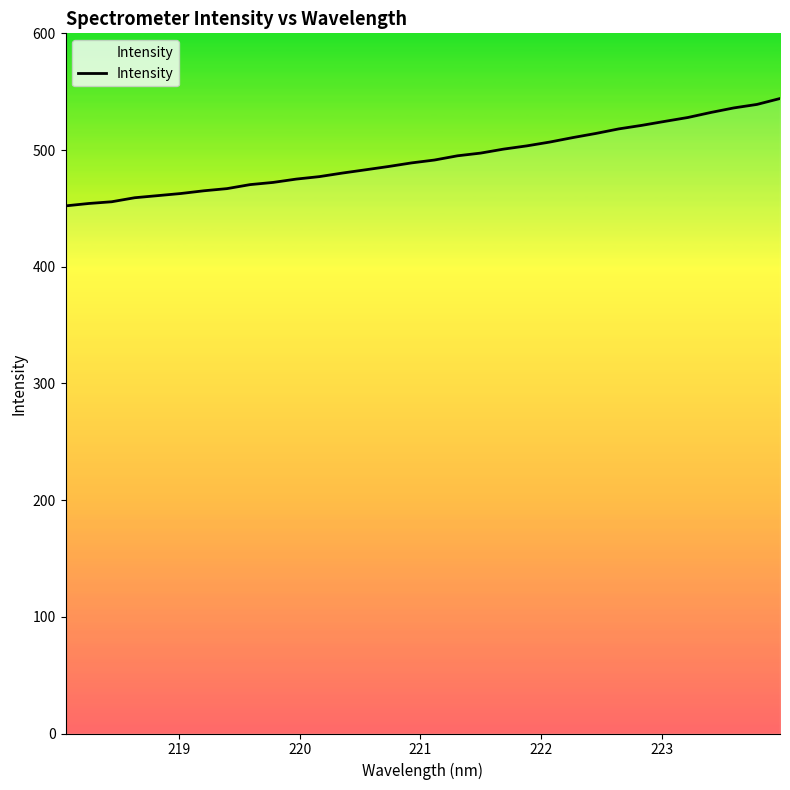

What is the greatest value displayed?

544.1